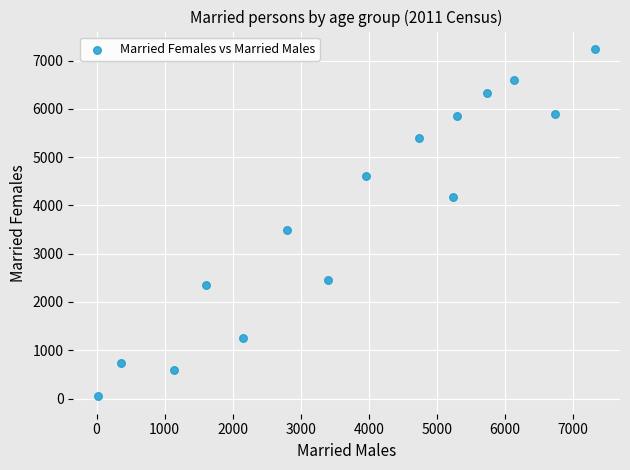

What Y value in the scatter plot is closest to 3643?

3489